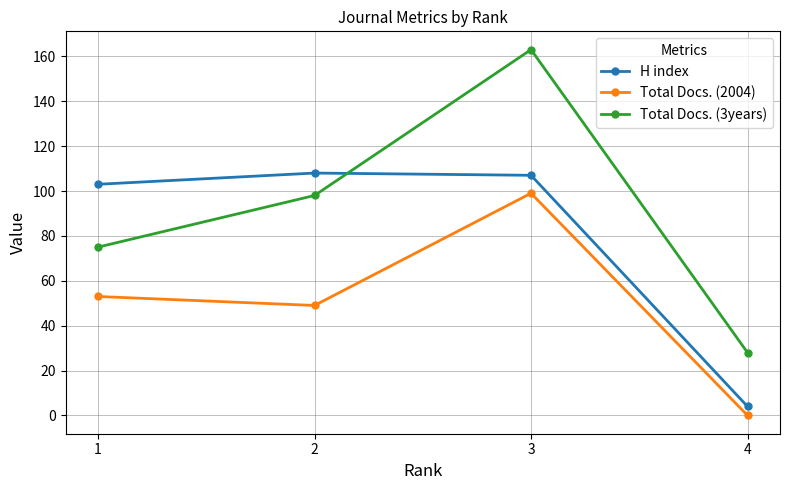

Reading left to right, transcribe all the data shown in this chart.

H index: 1=103	2=108	3=107	4=4
Total Docs. (2004): 1=53	2=49	3=99	4=0
Total Docs. (3years): 1=75	2=98	3=163	4=28